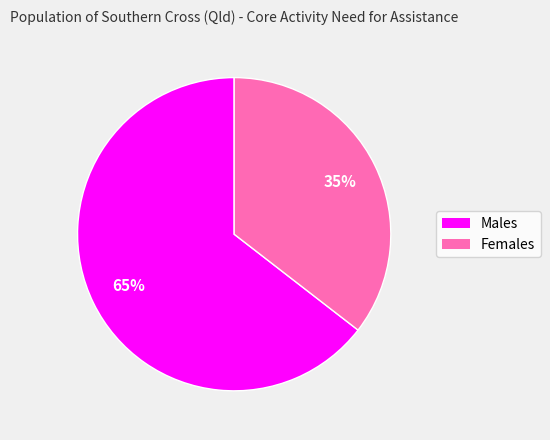

Which slice represents more than half of the pie?

Males